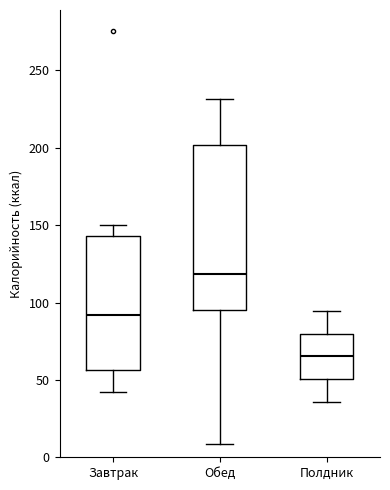

Which box is the tallest, from its lower edge to its upper edge?

Обед